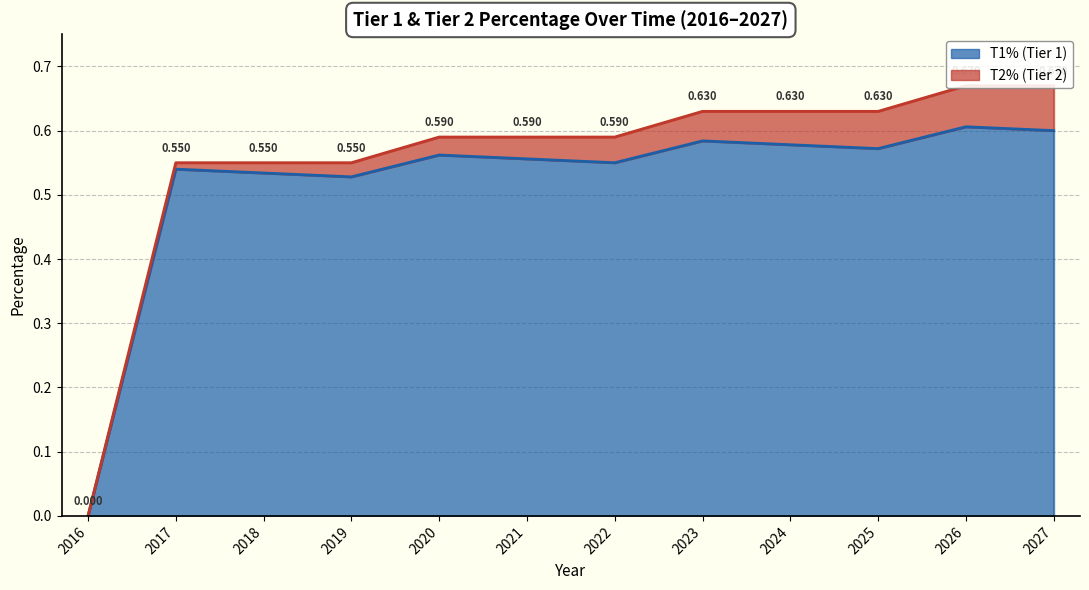

Reading left to right, extract all data points from this chart.

0.0	0.5	0.5	0.5	0.6	0.6	0.6	0.6	0.6	0.6	0.6	0.6